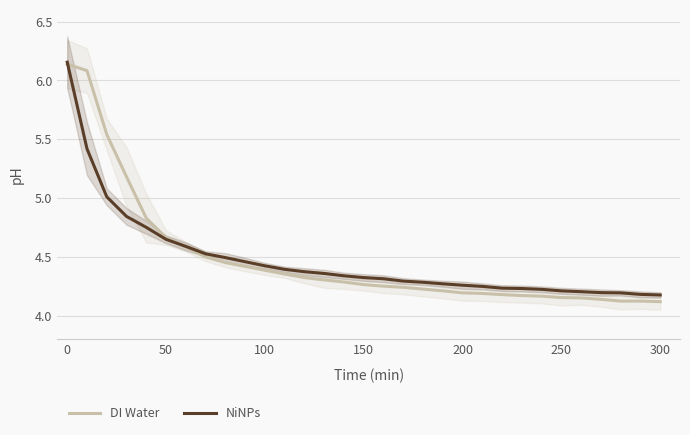

How many lines are shown in the chart?

2